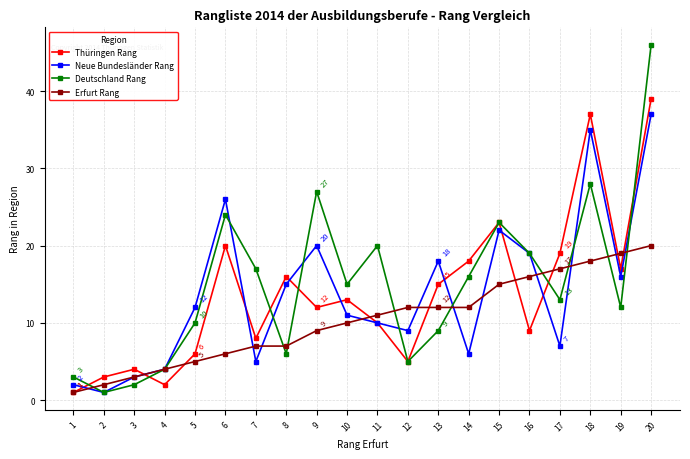

What is the average value of the Thüringen Rang series?

14